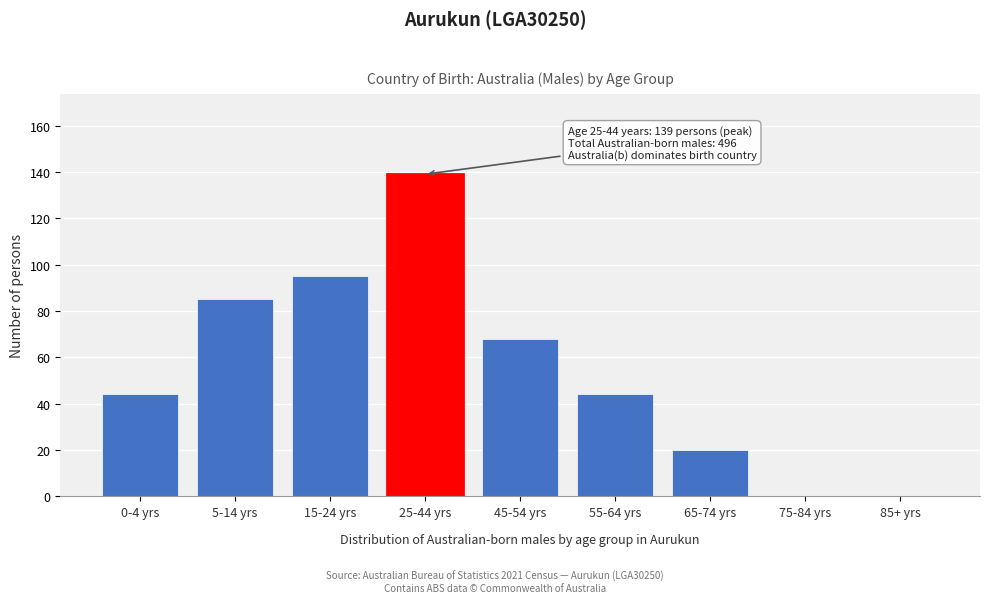

Reading right to left, extract all data points from this chart.

85+ yrs=0	75-84 yrs=0	65-74 yrs=20	55-64 yrs=44	45-54 yrs=68	25-44 yrs=139	15-24 yrs=95	5-14 yrs=85	0-4 yrs=44